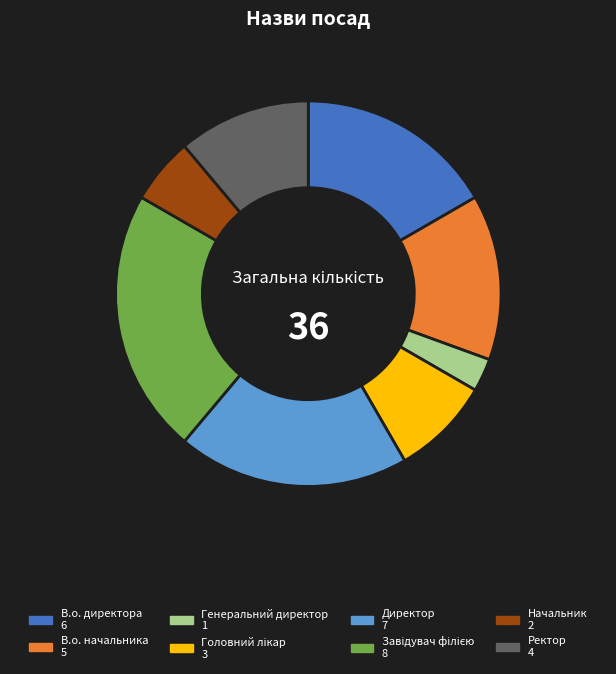

Does В.о. начальника represent more than half of the total?

No